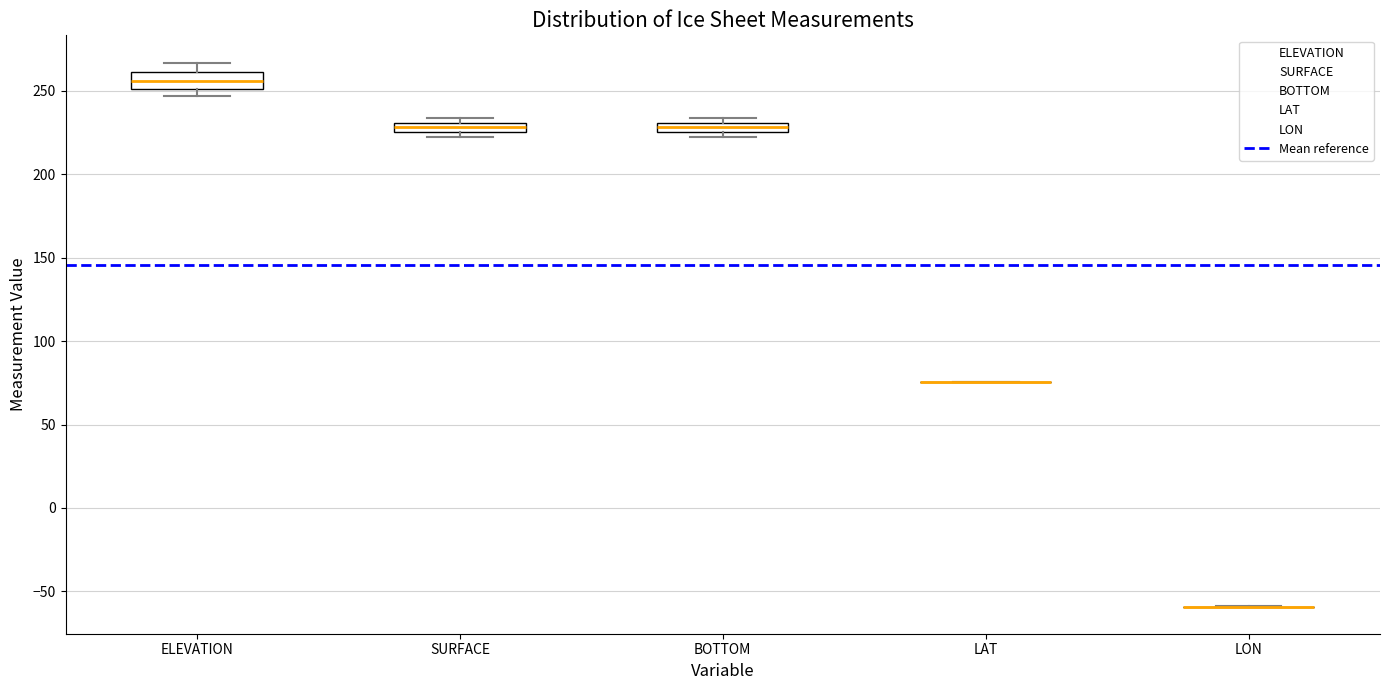

Where is the upper edge of the box for ELEVATION on the y-axis? The values are not printed on the chart, so give them approximately, as read against the axis.

260